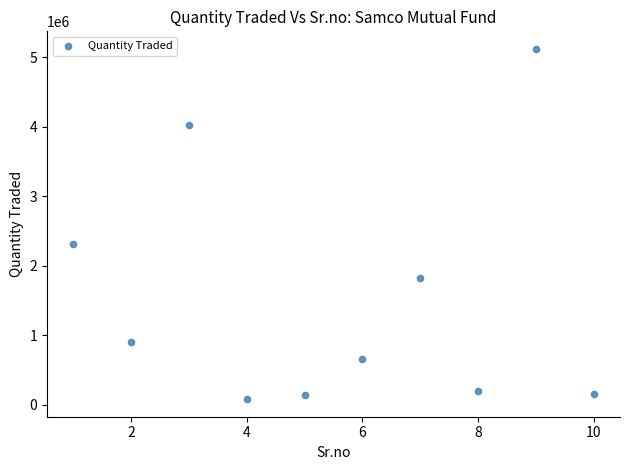

What is the range of Y values (max minus min)?

5043000